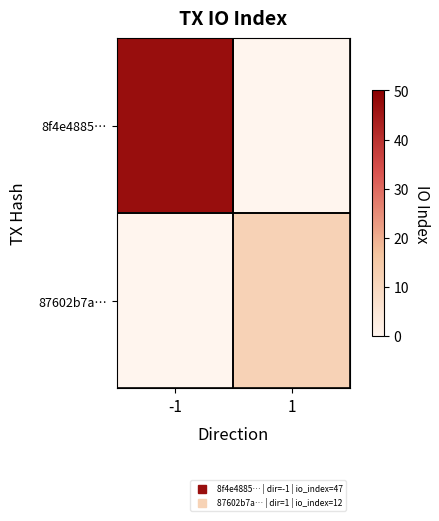

Which series changed the most between -1 and 1?

8f4e4885…